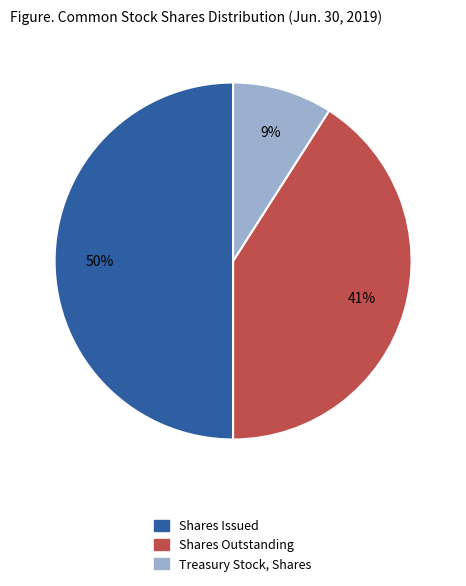

To the nearest percent, what is the average slice percentage?

33%